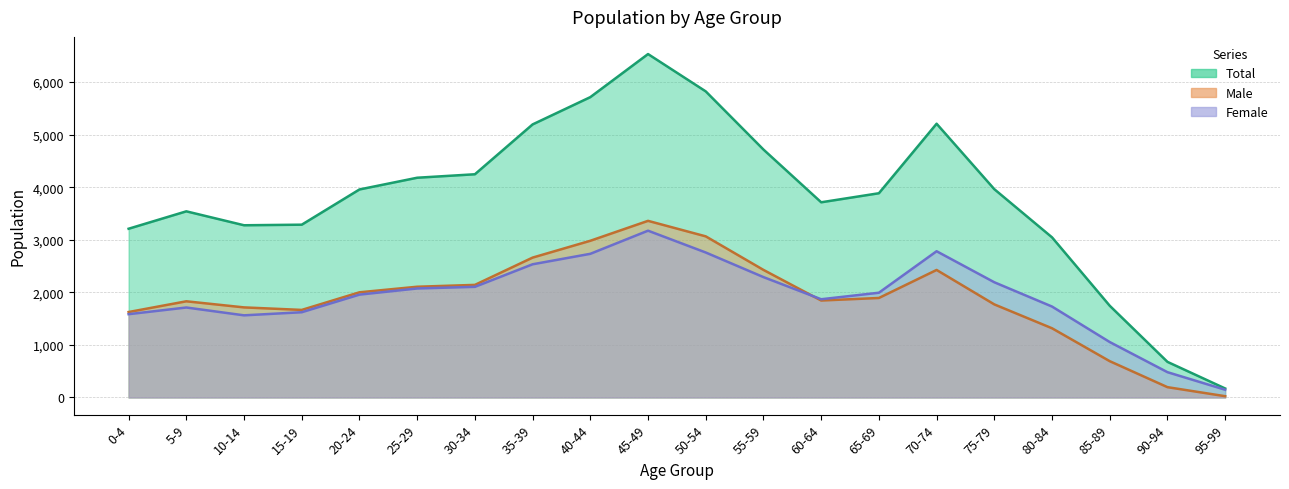

What is the difference between the maximum and minimum values in the Total series?

6360